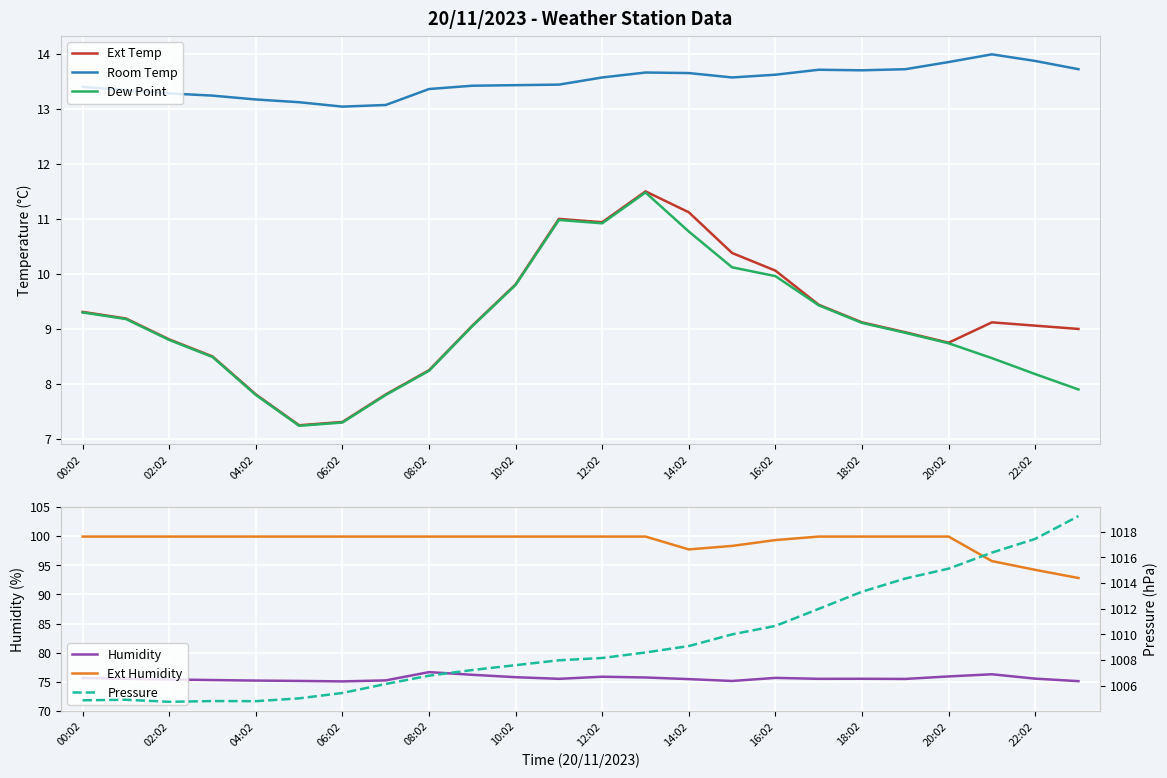

What position from the right is 23?

1